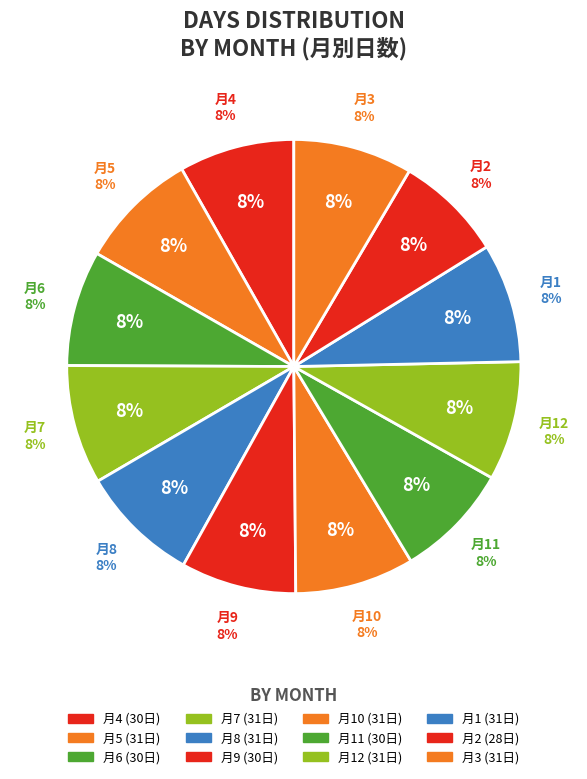

To the nearest percent, what is the difference between the largest and smallest slice percentages?

1%